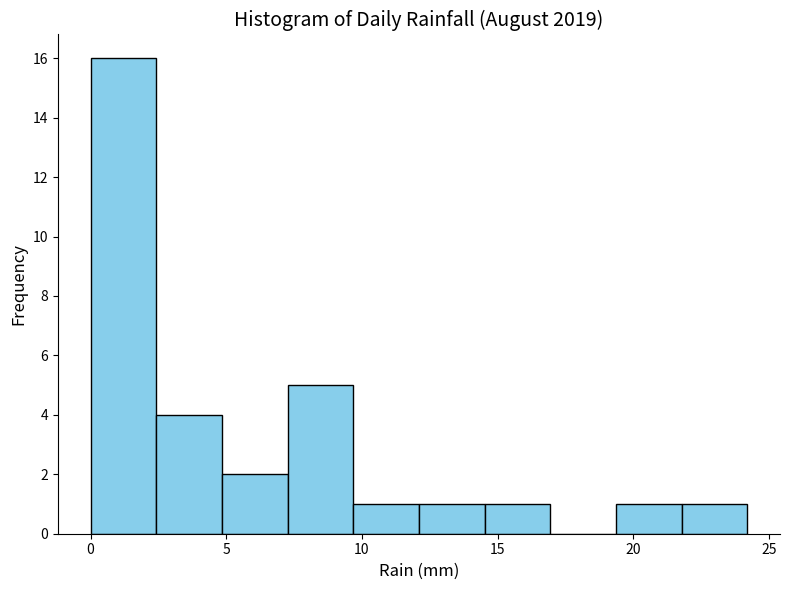

Reading left to right, transcribe this chart: for each bar, give the range it covers on the x-axis and its height. Neither the bar edges nor the heights are printed on the chart, so give them approximately, as read against the axes.

0.0 to 2.5: 16
2.5 to 5.0: 4
5.0 to 7.5: 2
7.5 to 9.5: 5
9.5 to 12.0: 1
12.0 to 14.5: 1
14.5 to 17.0: 1
17.0 to 19.5: 0
19.5 to 22.0: 1
22.0 to 24.0: 1